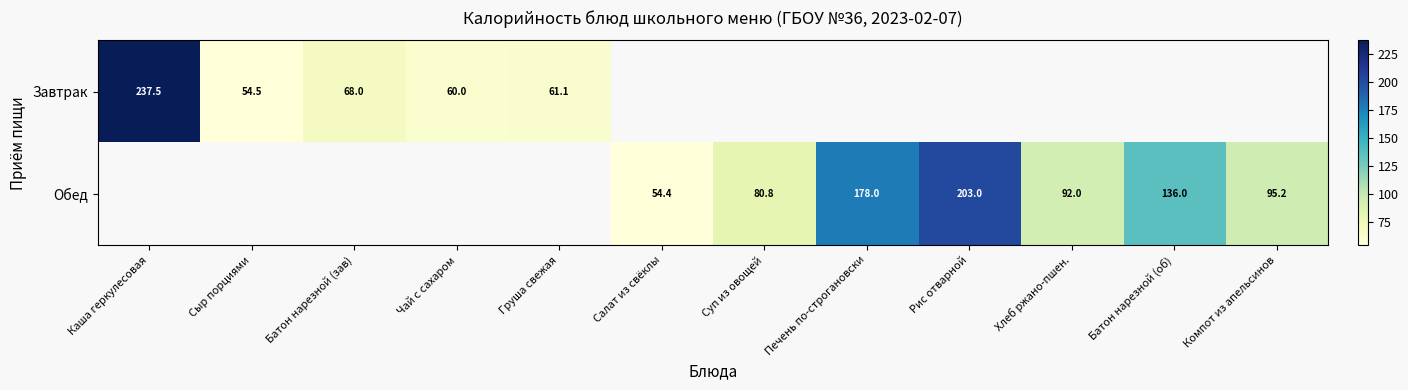

Is it true that Завтрак equals 54.5 at Сыр порциями?

True